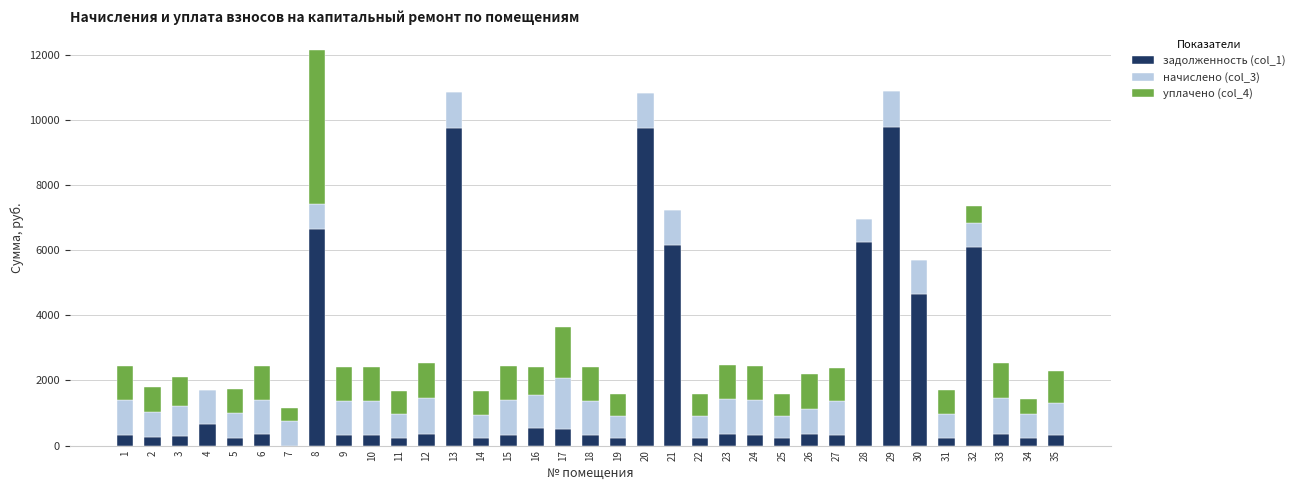

List the labels in order of начислено (col_3) value, smallest first.

25, 19, 22, 28, 14, 11, 34, 31, 32, 8, 5, 26, 7, 2, 3, 35, 16, 27, 4, 10, 9, 18, 15, 24, 30, 1, 21, 6, 23, 20, 13, 29, 33, 12, 17